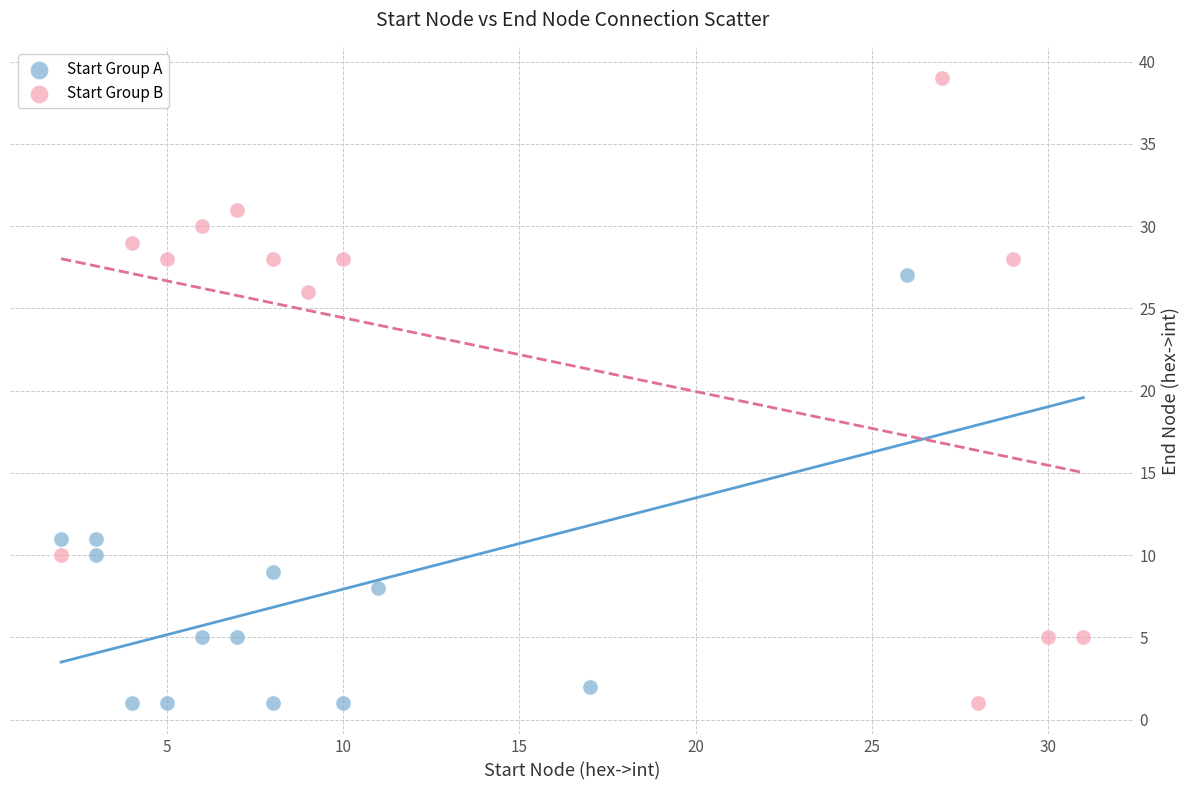

What are all the series names shown in the legend?

Start Group A, Start Group B